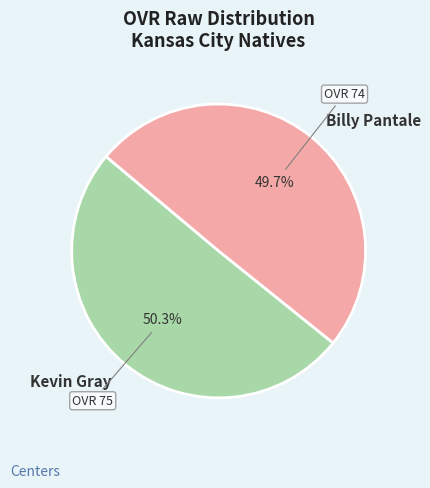

How many segments does this pie chart have?

2